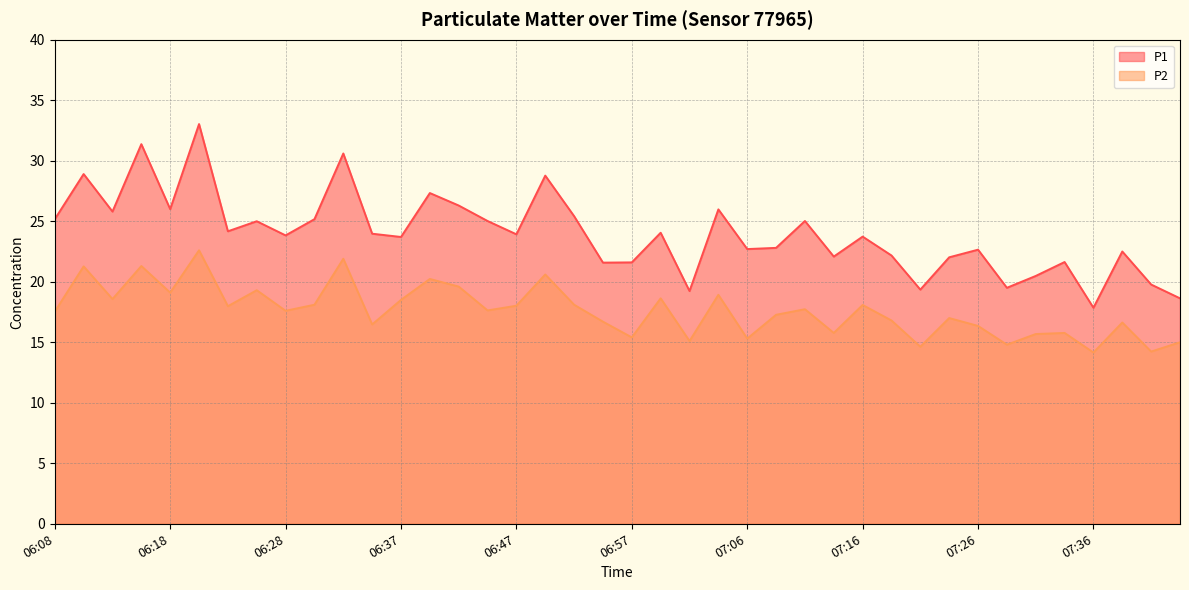

How many series are shown in this chart?

2